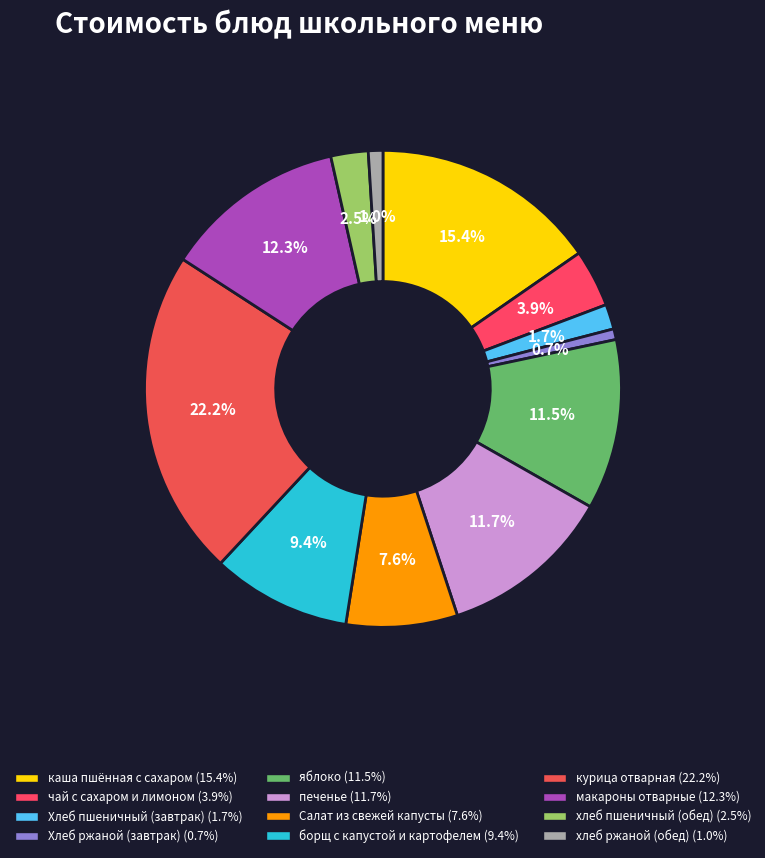

True or false: Салат из свежей капусты accounts for 21% of the total.

False